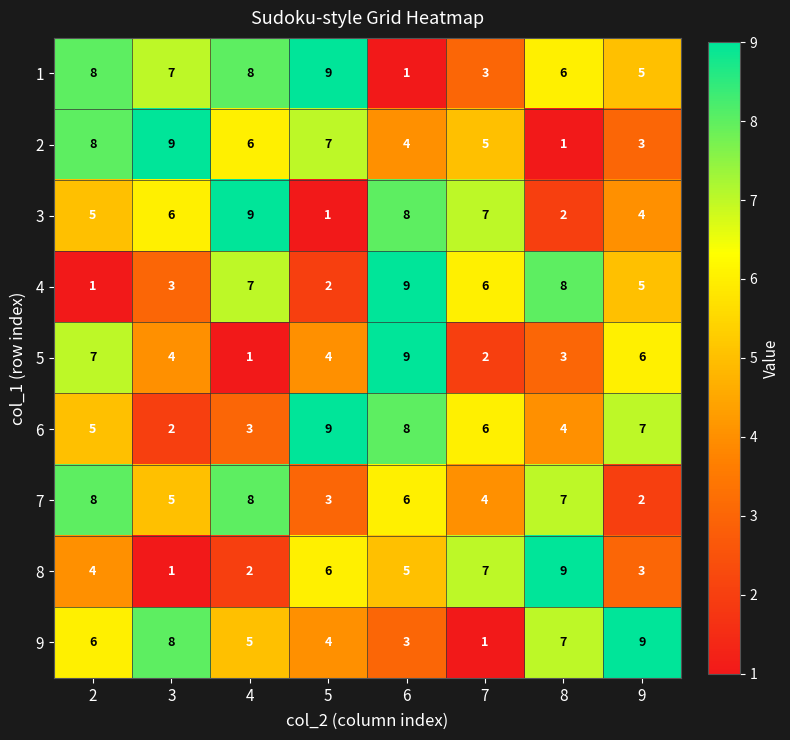

What is the difference between the maximum and minimum values in the 7 series?

6